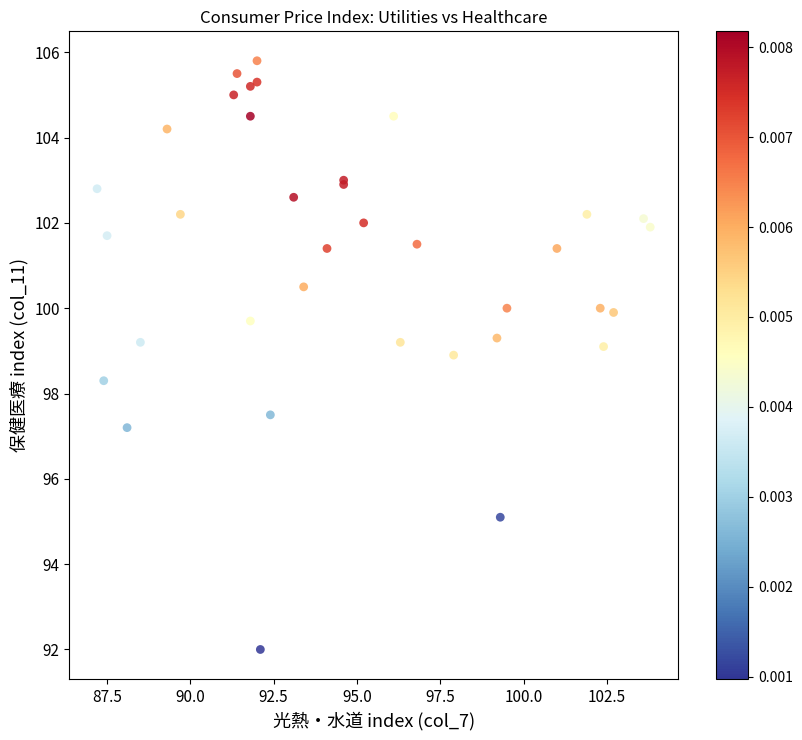

What Y value in the scatter plot is closest to 98?

98.3